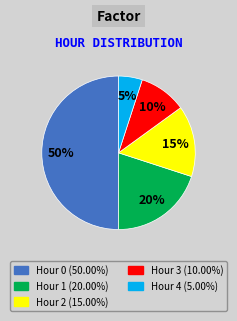

True or false: Hour 0 accounts for 50% of the total.

True